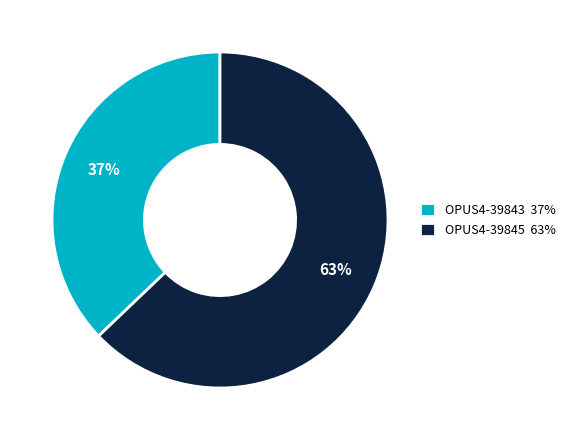

Is it true that OPUS4-39843 is 37% of the pie?

True